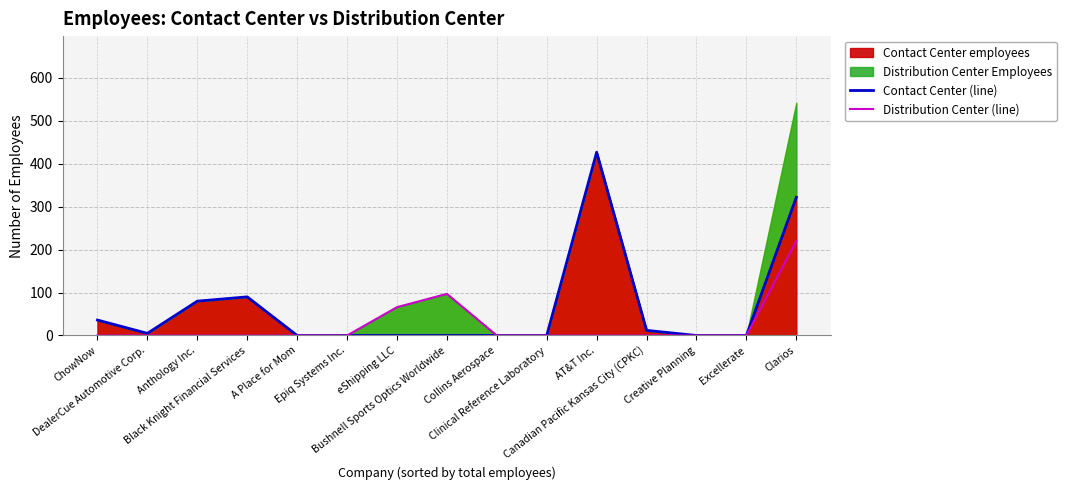

What is the difference between the maximum and minimum values in the Contact Center (line) series?

427